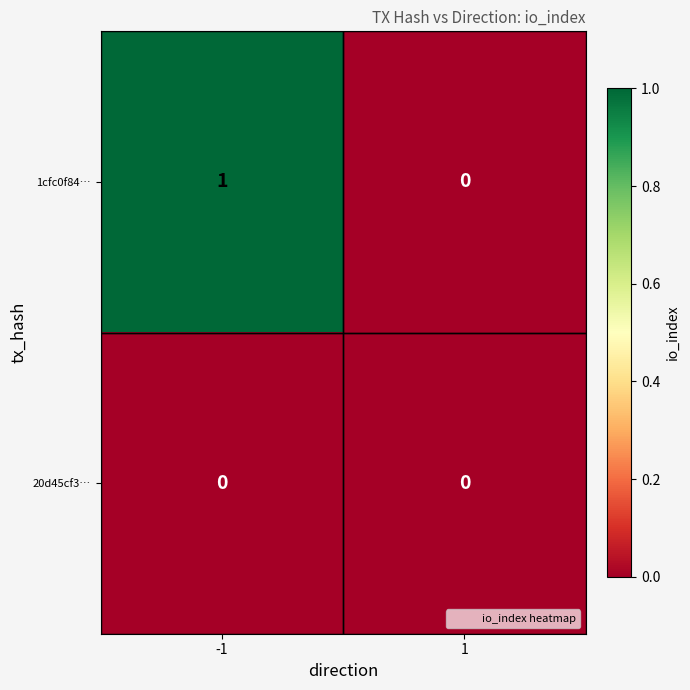

Is the value of 1cfc0f84… at -1 greater than the value of 20d45cf3… at -1?

Yes